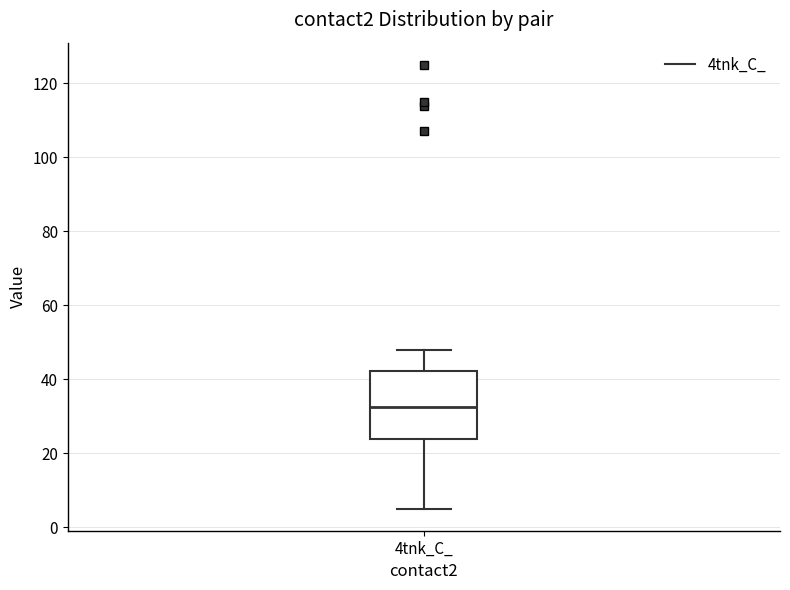

Transcribe this box plot: give where the median line is, the range the box spans, and where the two whiskers end, as read against the y-axis. The values are not printed on the chart, so give them approximately, as read against the axis.

median 32, box 24 to 42, whiskers 6 to 48